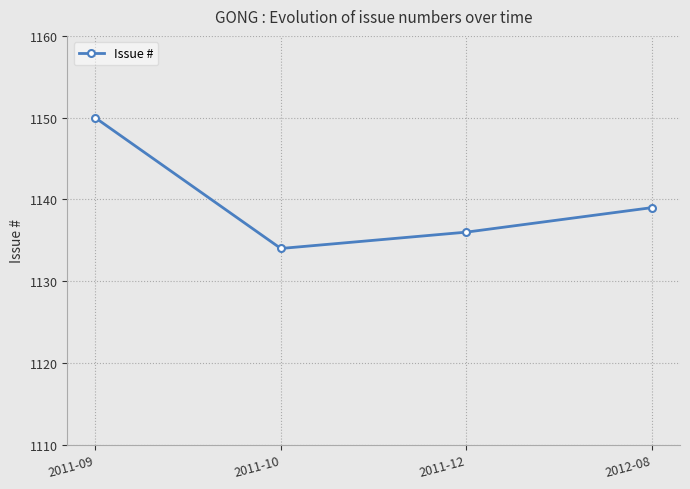

Reading left to right, extract all data points from this chart.

2011-09=1150	2011-10=1134	2011-12=1136	2012-08=1139